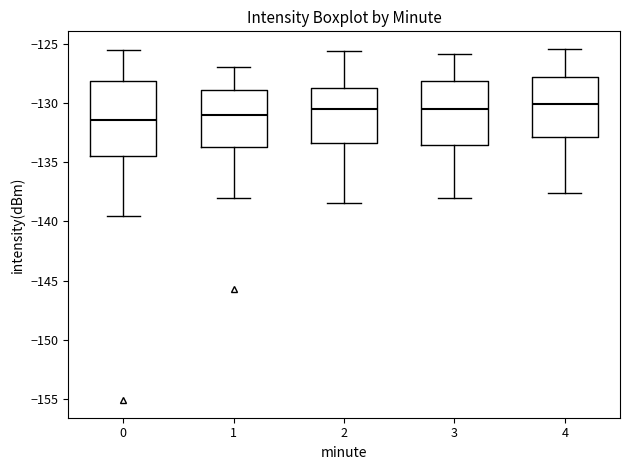

Reading left to right, transcribe this box plot: for each box, give where its median line is, the range the box spans, and where its two whiskers end, as read against the y-axis. The values are not printed on the chart, so give them approximately, as read against the axis.

0: median -131.5, box -134.5 to -128.0, whiskers -139.5 to -125.5
1: median -131.0, box -133.5 to -129.0, whiskers -138.0 to -127.0
2: median -130.5, box -133.5 to -128.5, whiskers -138.5 to -125.5
3: median -130.5, box -133.5 to -128.0, whiskers -138.0 to -126.0
4: median -130.0, box -133.0 to -127.5, whiskers -137.5 to -125.5